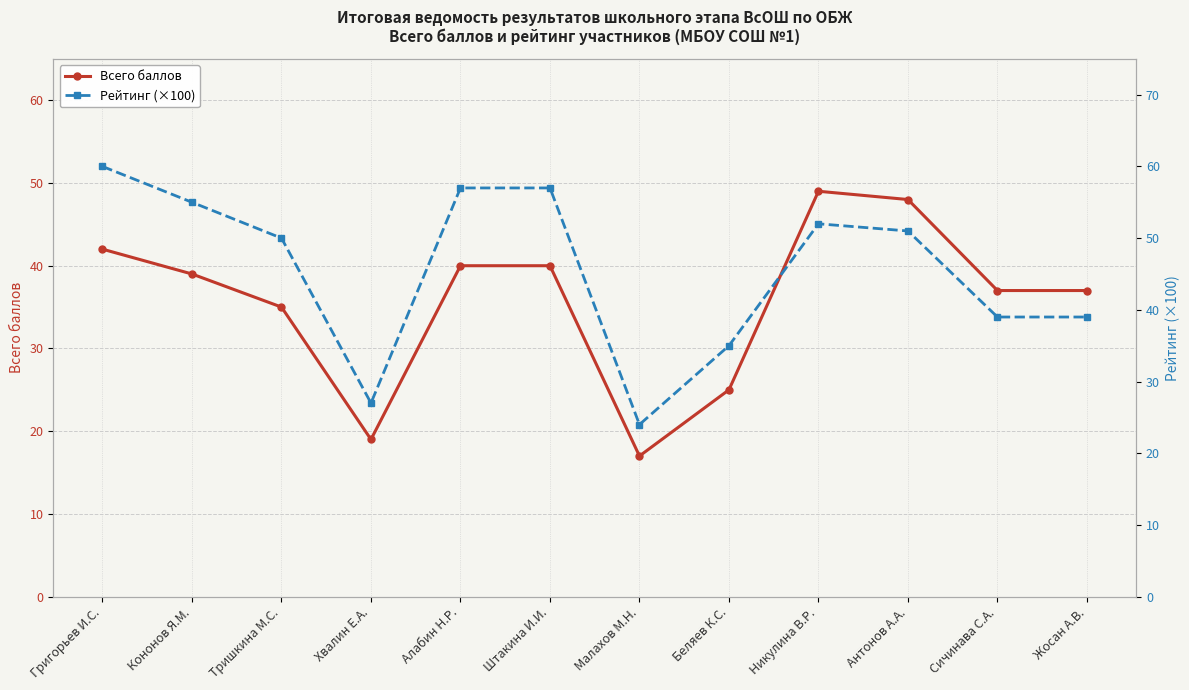

What is the difference between the second highest and minimum values in the Всего баллов series?

31